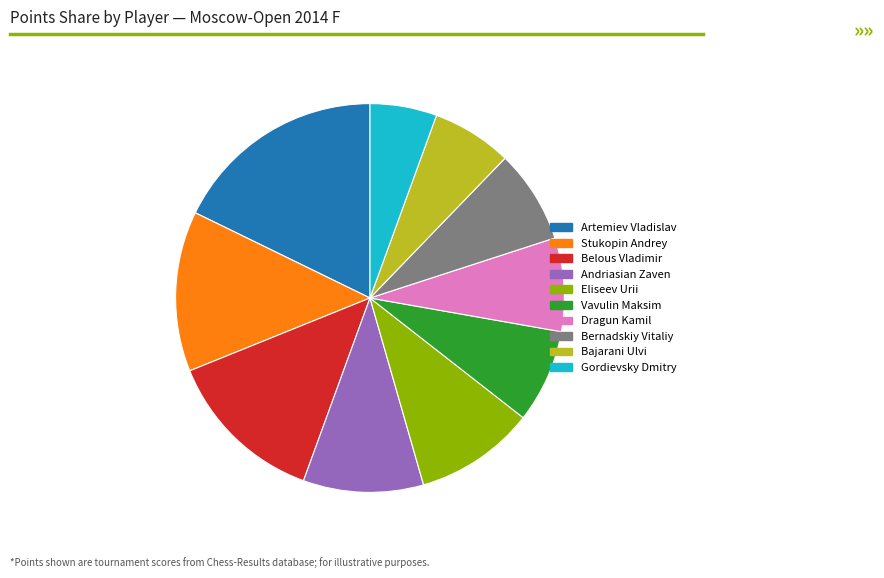

Is there any slice that represents more than half of the pie?

No